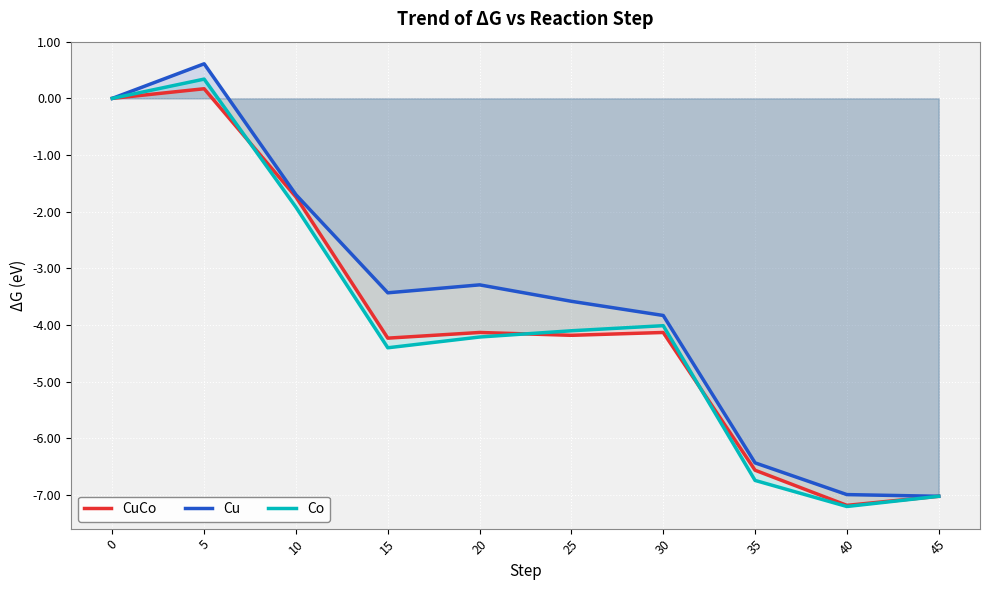

The Co series shows -9.9 at 35. True or false?

False